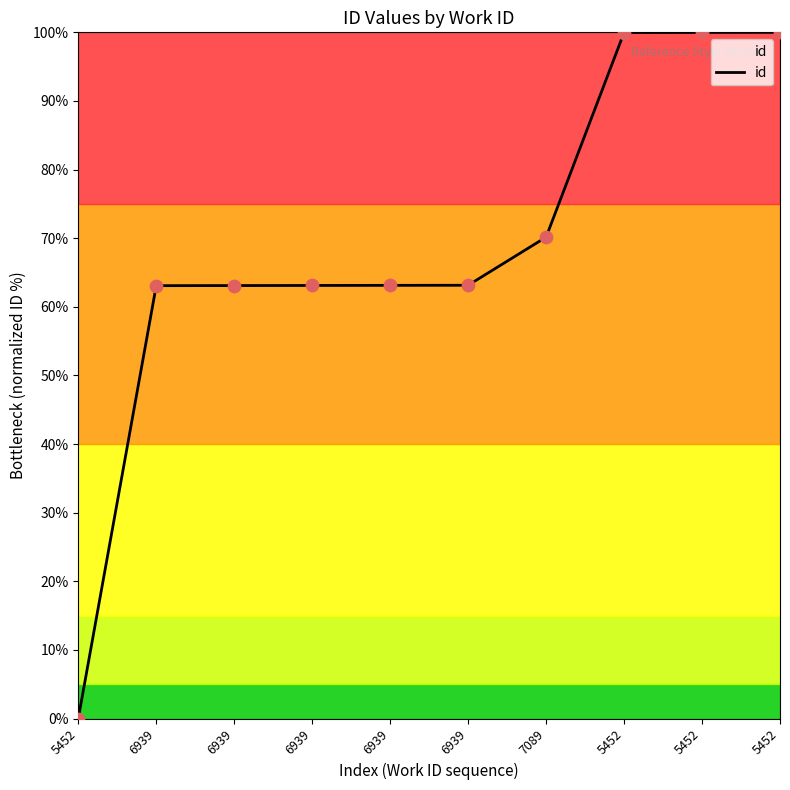

Between 6939 and 6939, which is larger?

6939